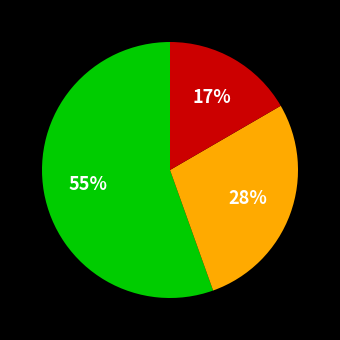

To the nearest percent, what is the average slice percentage?

33%